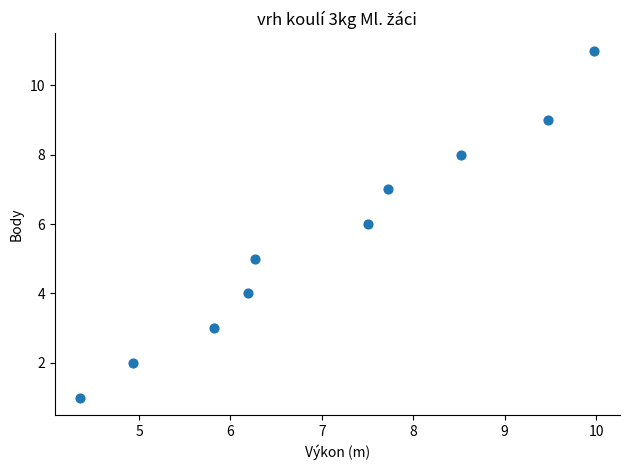

What is the range of Y values (max minus min)?

10